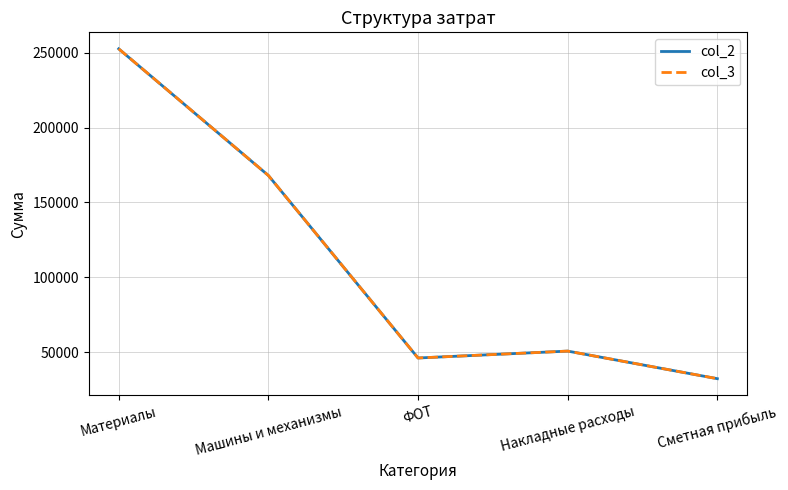

True or false: col_2 has more than 2 interior local peaks.

False